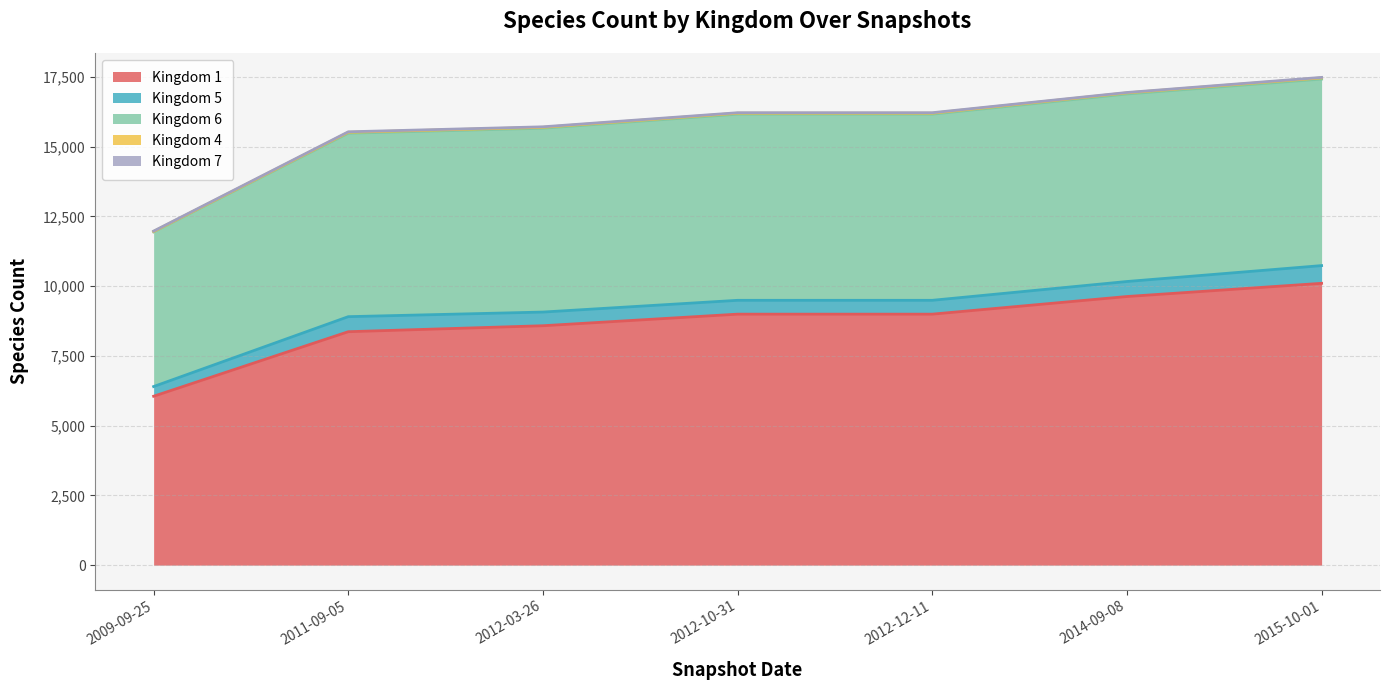

Between 2015-10-01 and 2014-09-08, which is larger?

2015-10-01